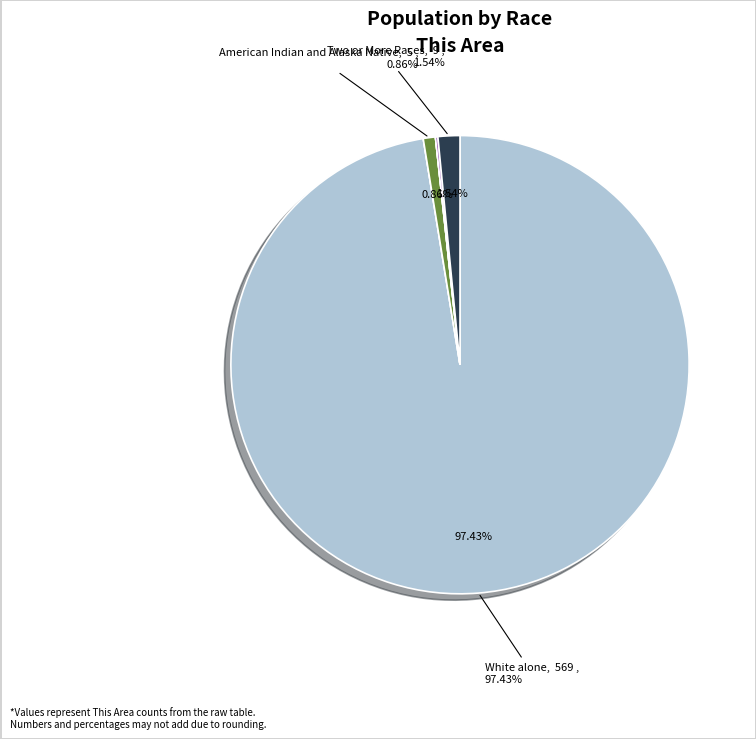

Does any single category account for the majority?

Yes